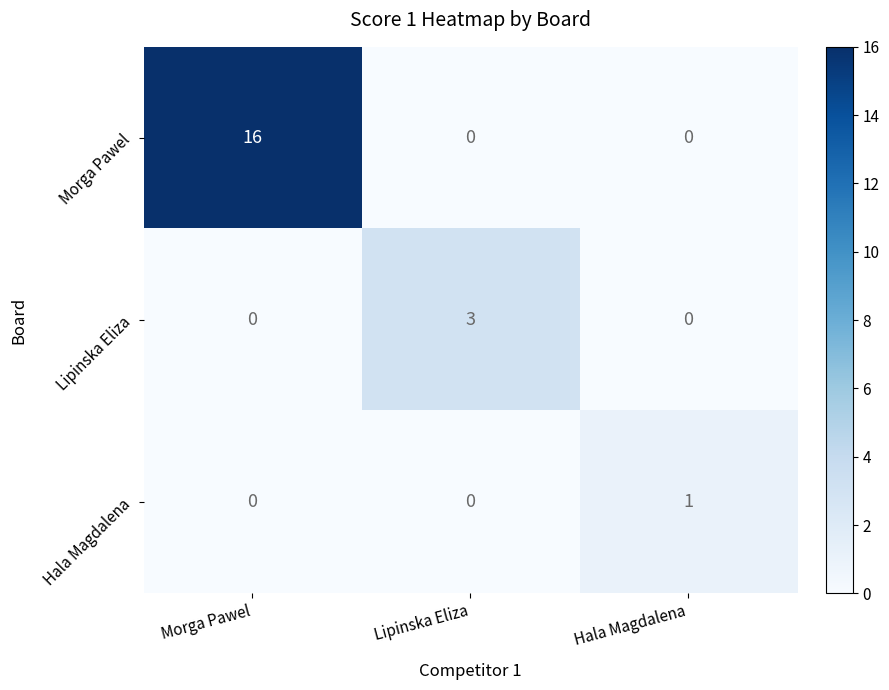

The value of Lipinska Eliza at Morga Pawel is 0. True or false?

True